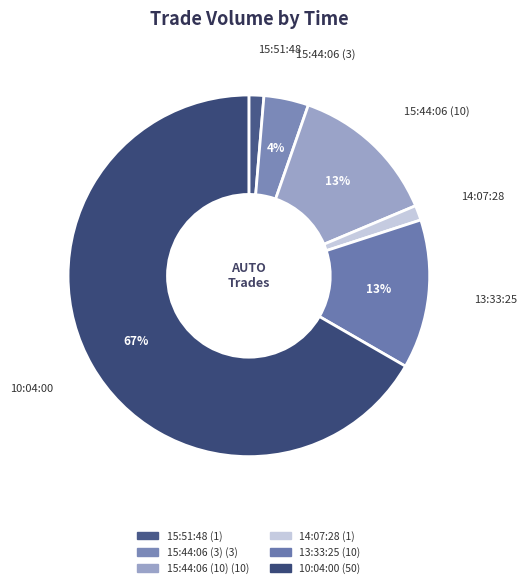

Count the number of slices in the pie.

6